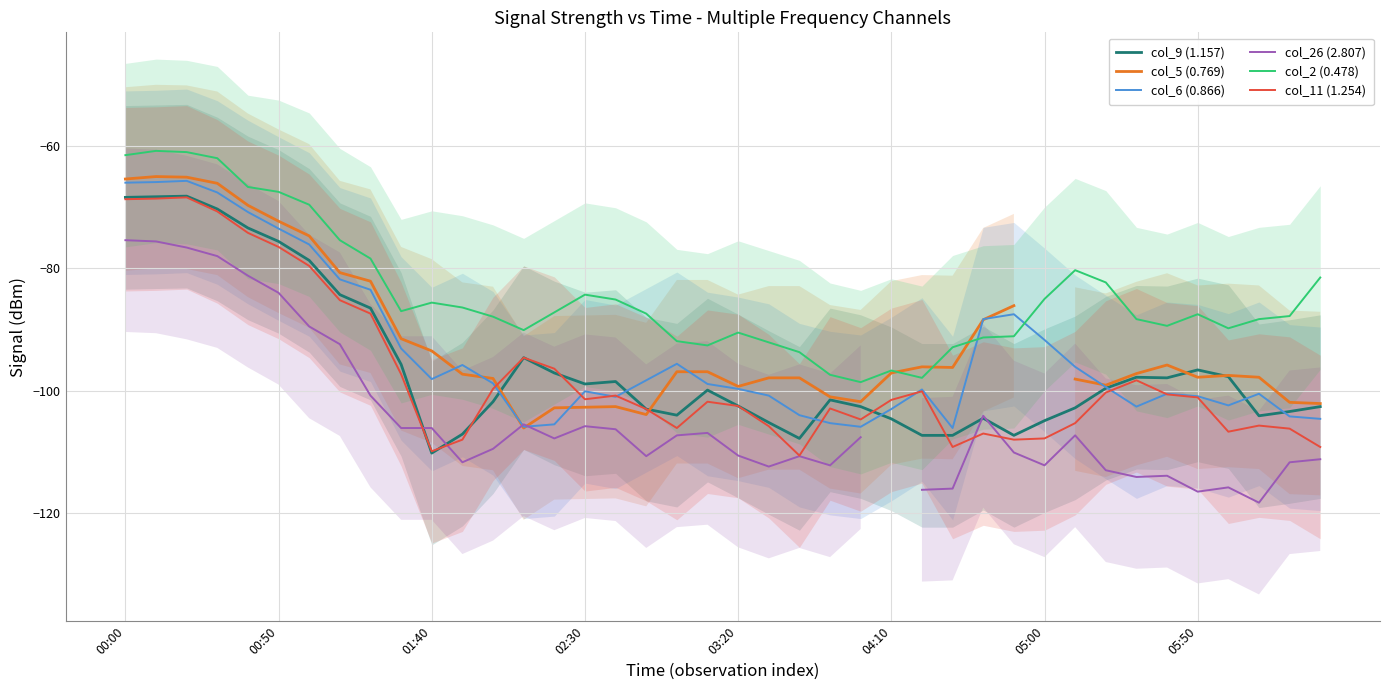

What is the minimum value for col_11 (1.254)?

-110.6